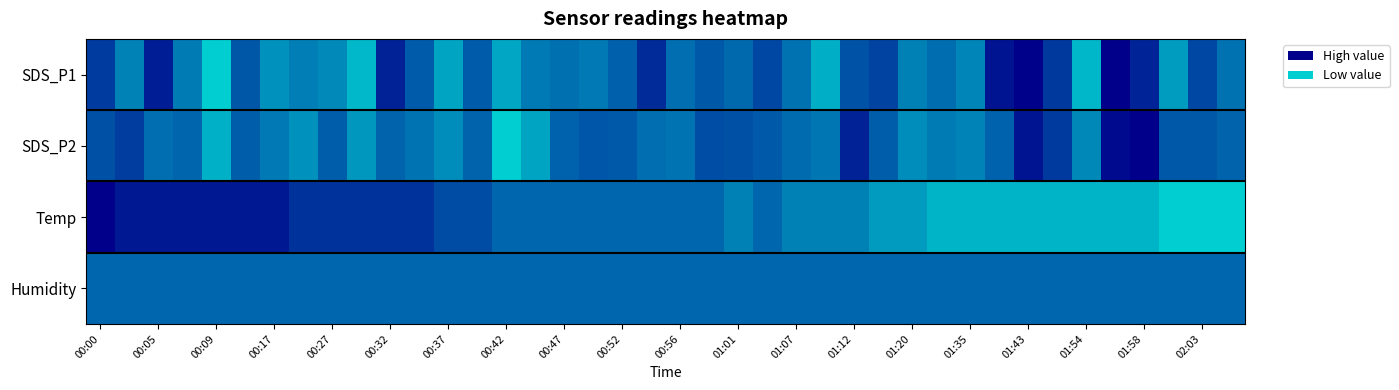

List the series in order of their peak value, lowest first.

Humidity, SDS_P1, SDS_P2, Temp